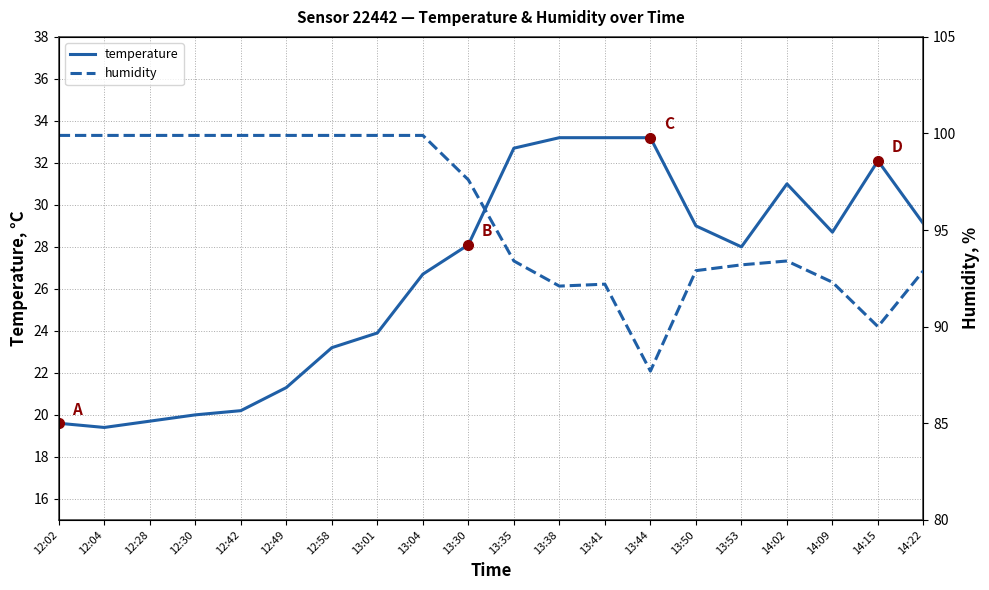

Which series has the largest total across all categories?

humidity